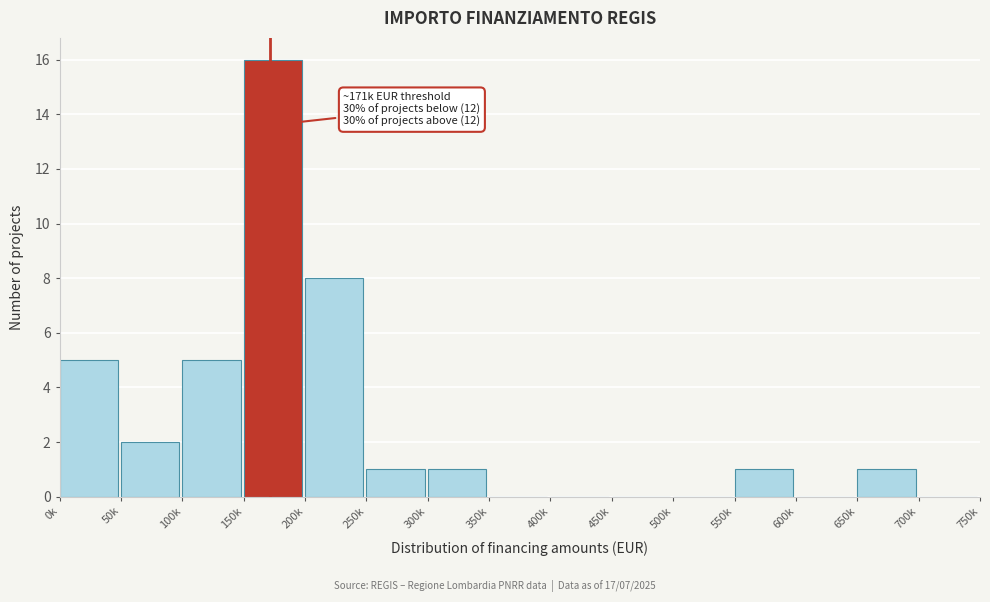

Reading left to right, what are all the values shown in this chart?

0k=5	50k=2	100k=5	150k=16	200k=8	250k=1	300k=1	350k=0	400k=0	450k=0	500k=0	550k=1	600k=0	650k=1	700k=0